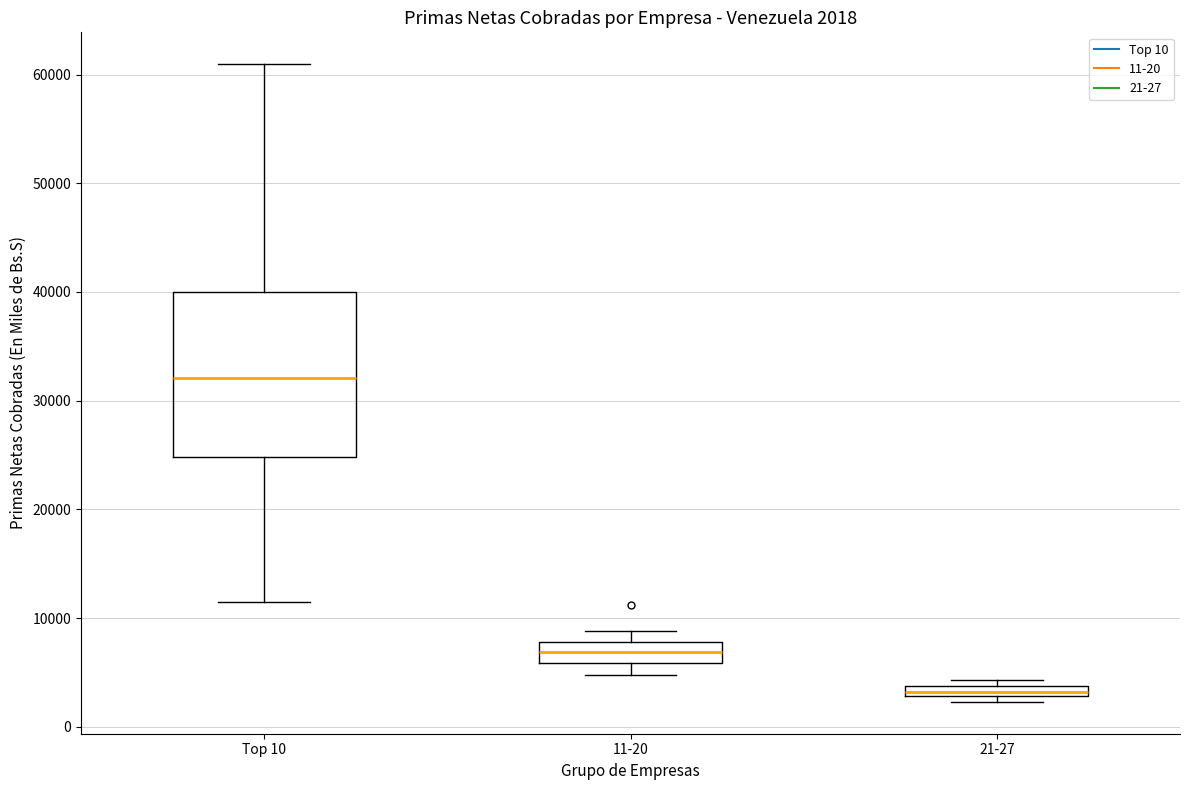

Which box is the tallest, from its lower edge to its upper edge?

Top 10